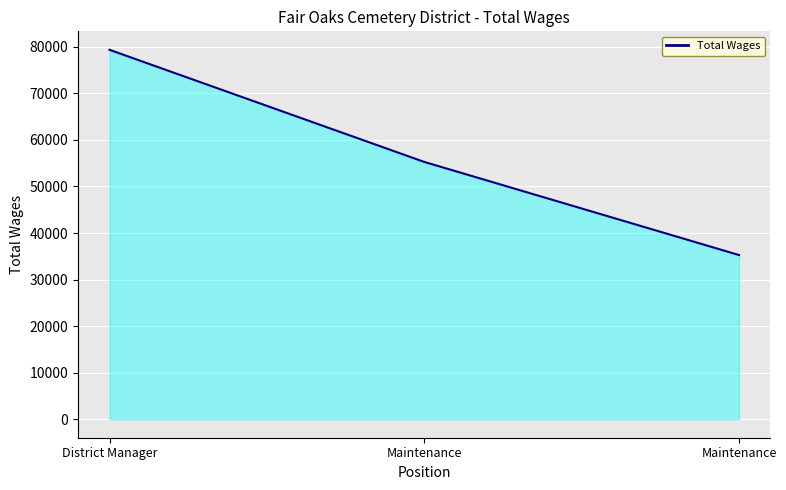

What is the label of the 3rd point from the right?

District Manager